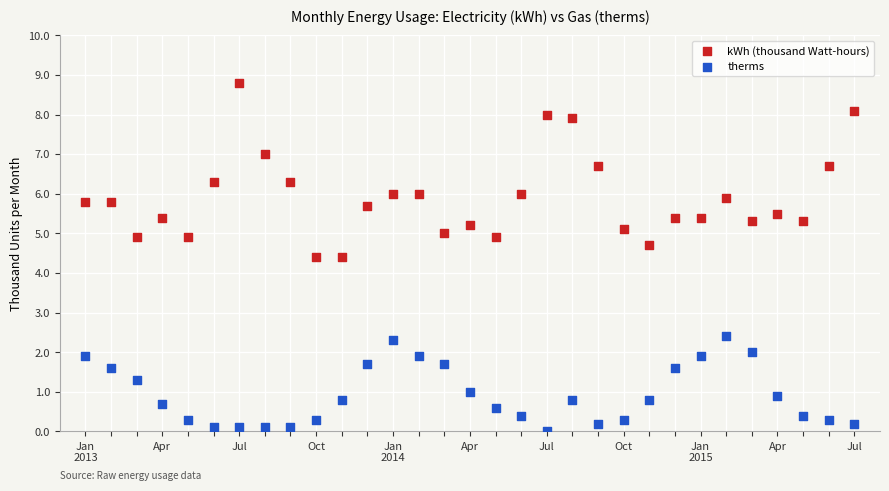

Which series contains the lowest Y value?

therms